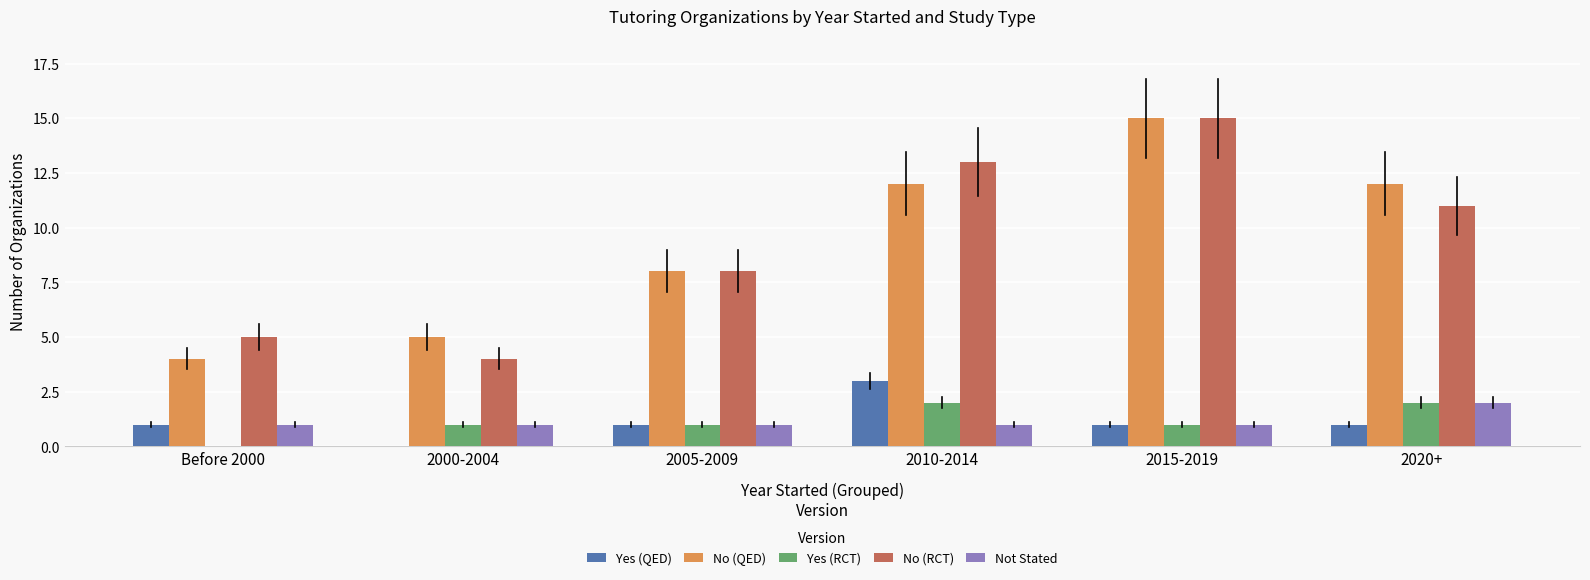

What is the maximum value shown in the chart?

15